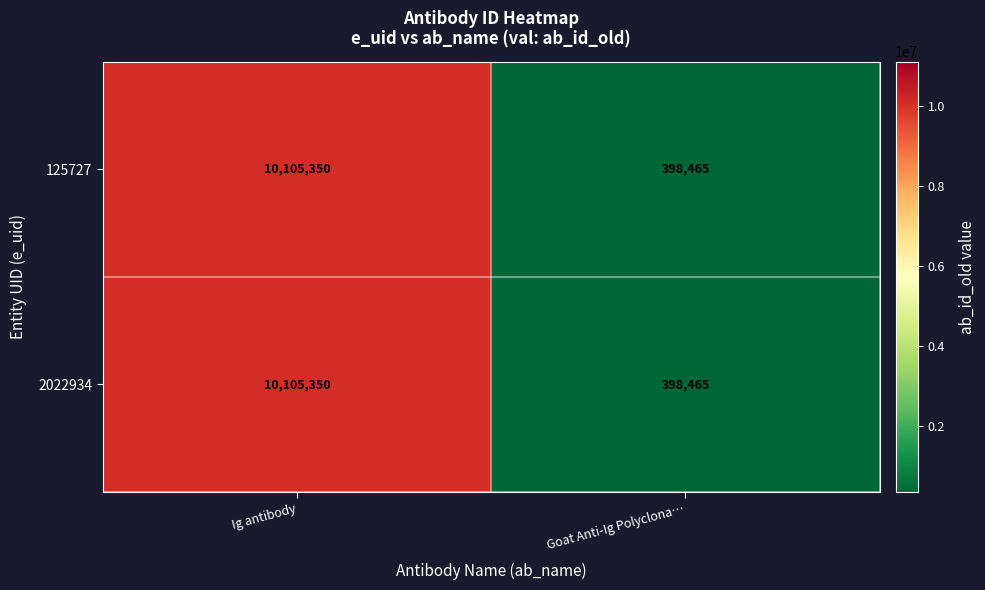

List the labels in order of 125727 value, smallest first.

Goat Anti-Ig Polyclona…, Ig antibody